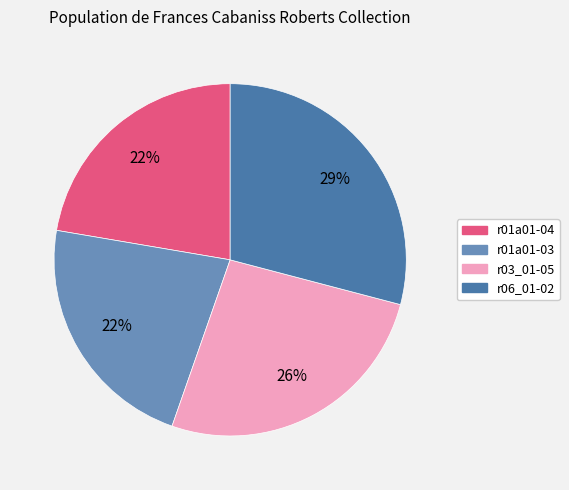

What is the largest slice in the pie chart?

r06_01-02